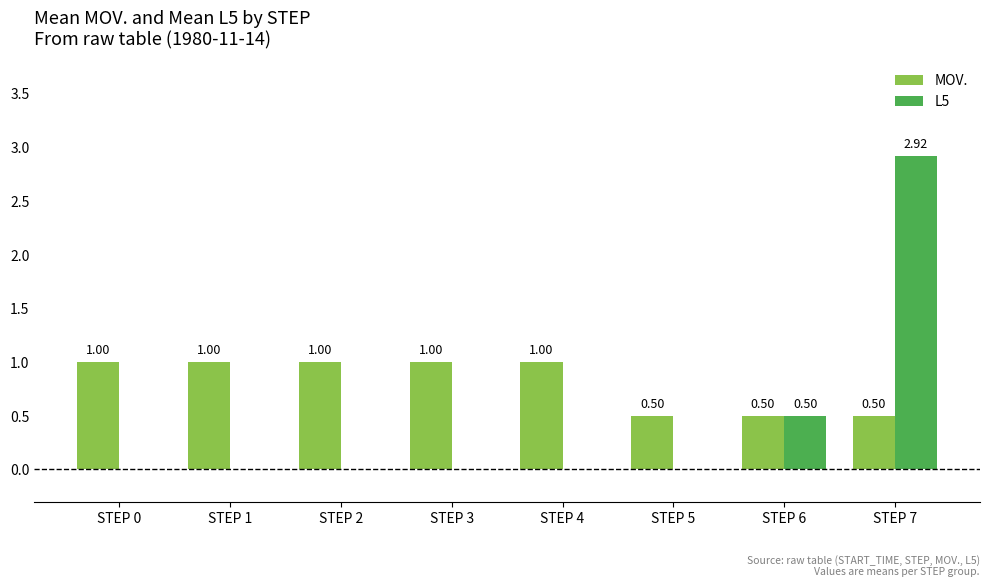

How many groups of bars are there?

8